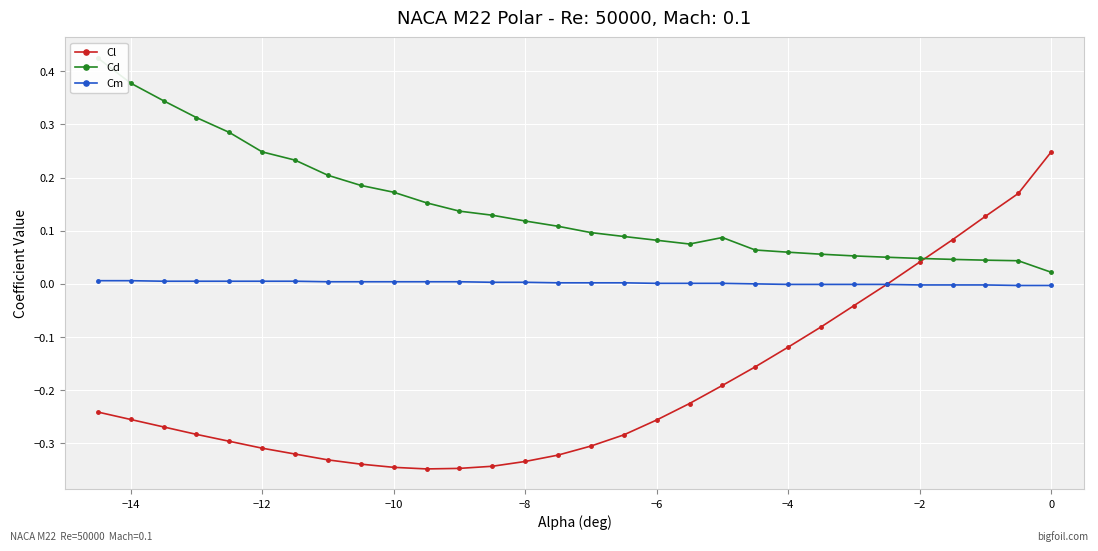

How many intersections are there between Cd and Cl?

1